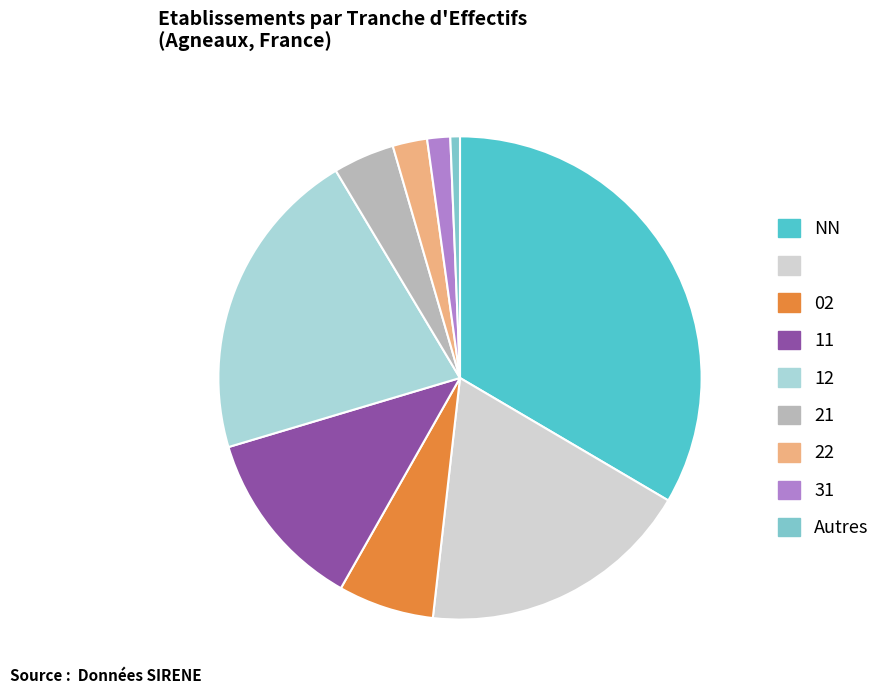

Is there a majority slice in this chart?

No